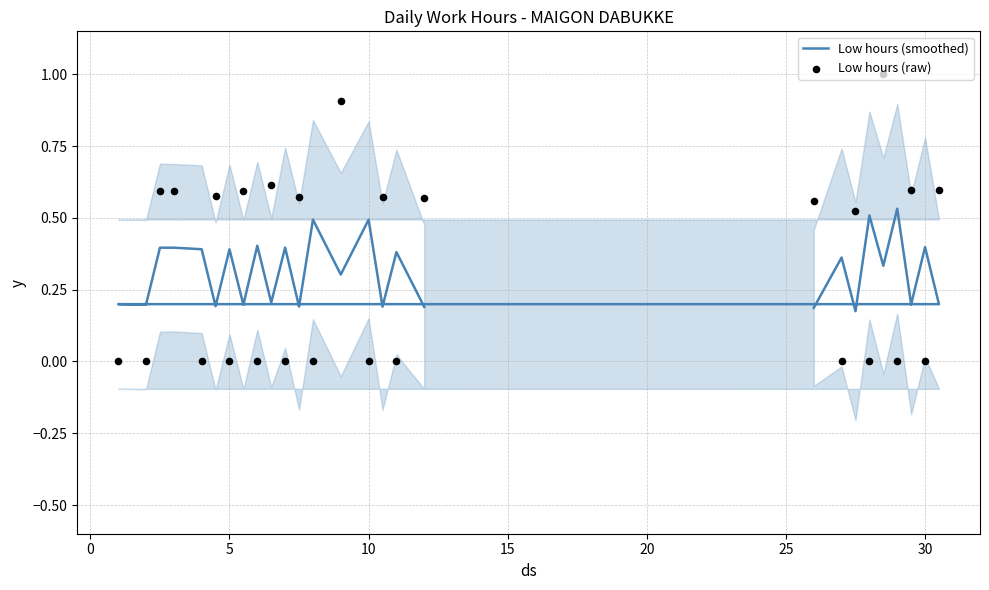

At how many categories does at least one series exceed 0?

27